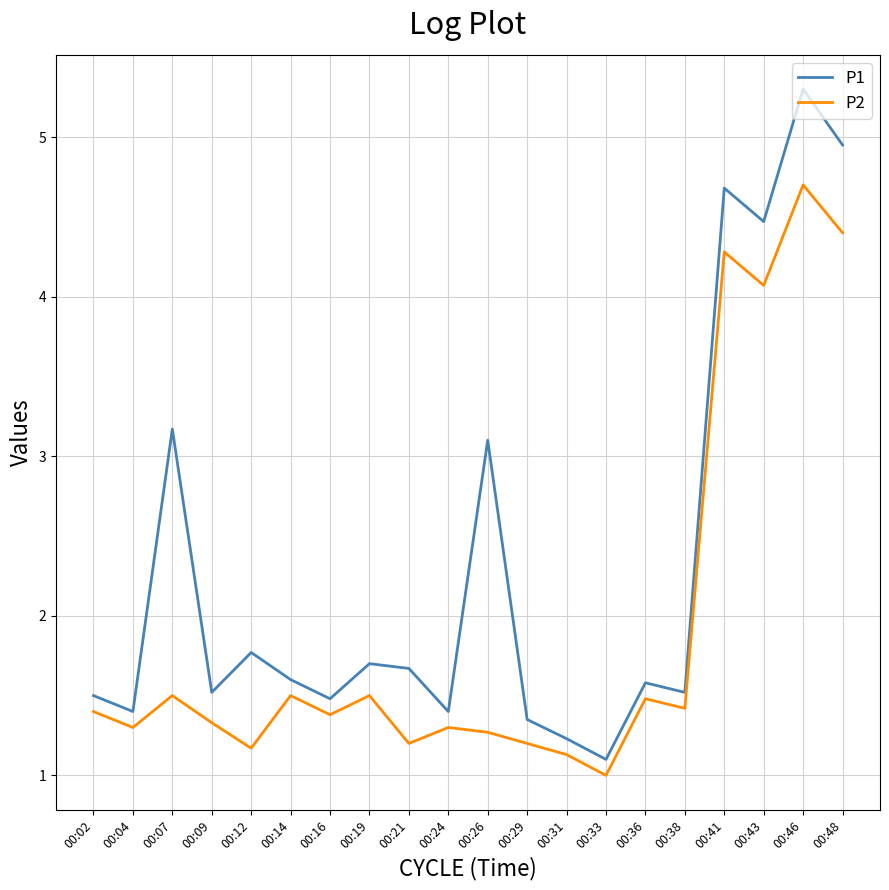

List the series in order of their overall mean, highest first.

P1, P2